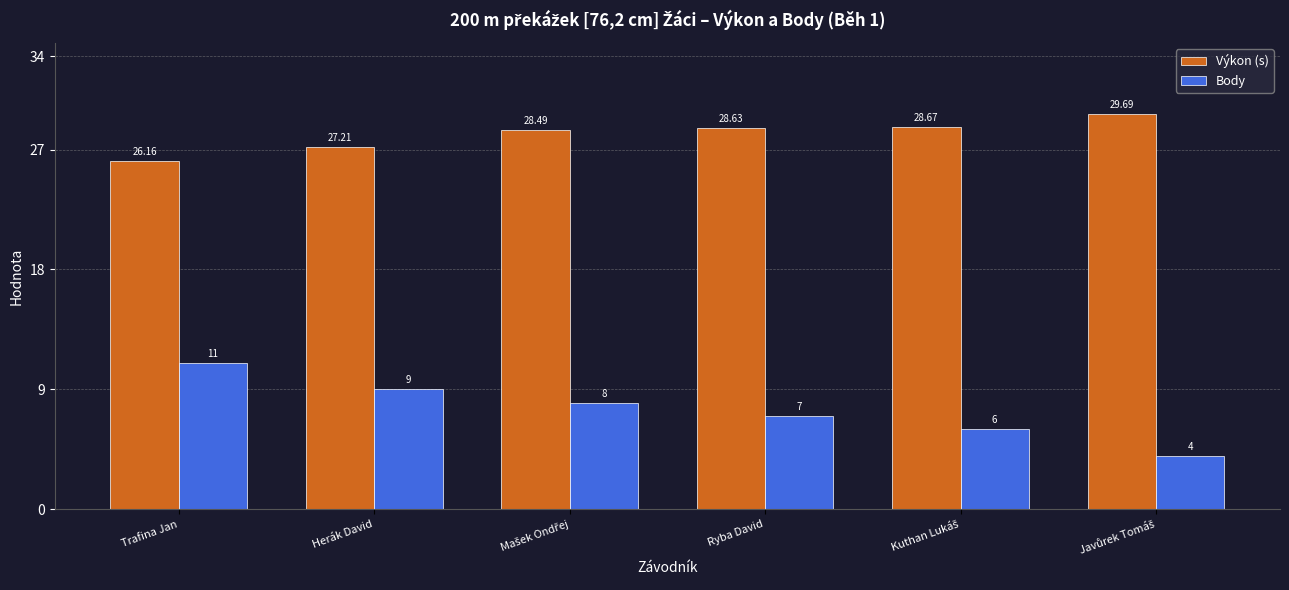

What is the difference between the maximum and second lowest values in the Výkon (s) series?

2.5